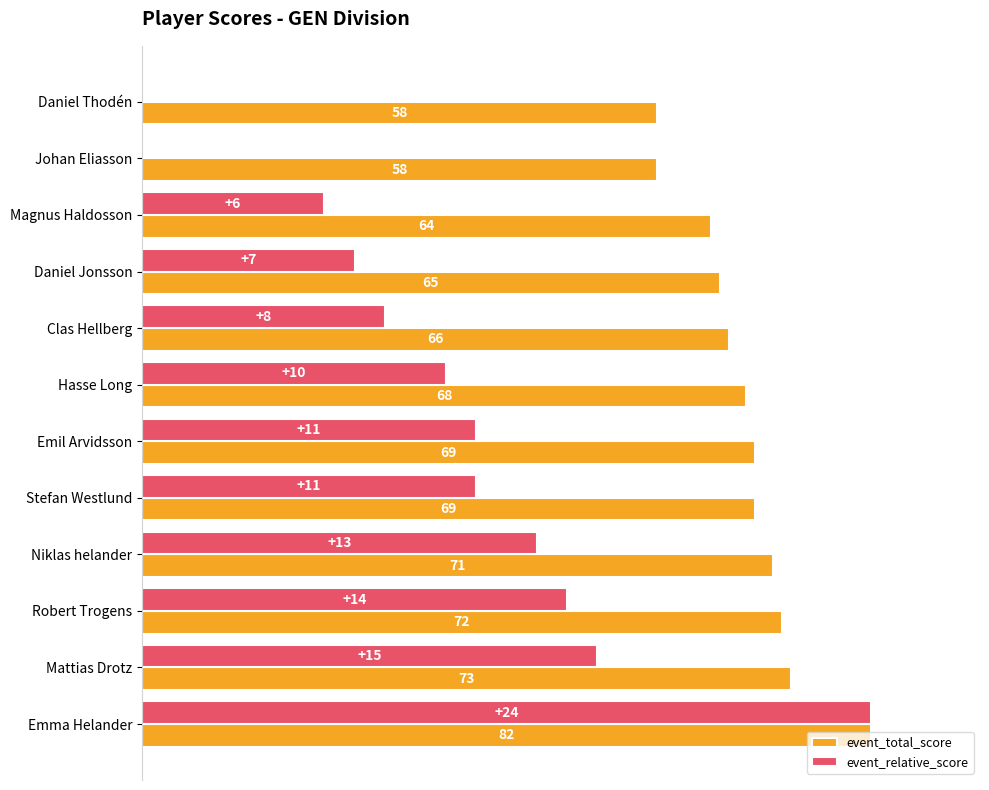

What are all the series names shown in the legend?

event_total_score, event_relative_score